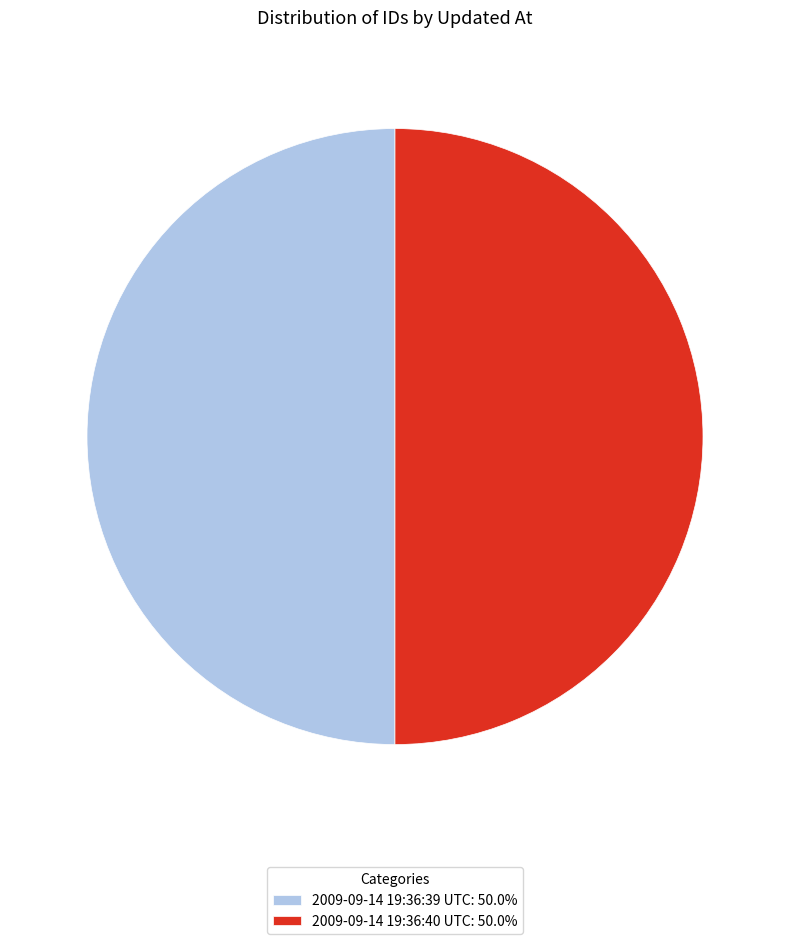

What is the ratio of the value at 2009-09-14 19:36:40 UTC: 50.0% to the value at 2009-09-14 19:36:39 UTC: 50.0%?

1.0